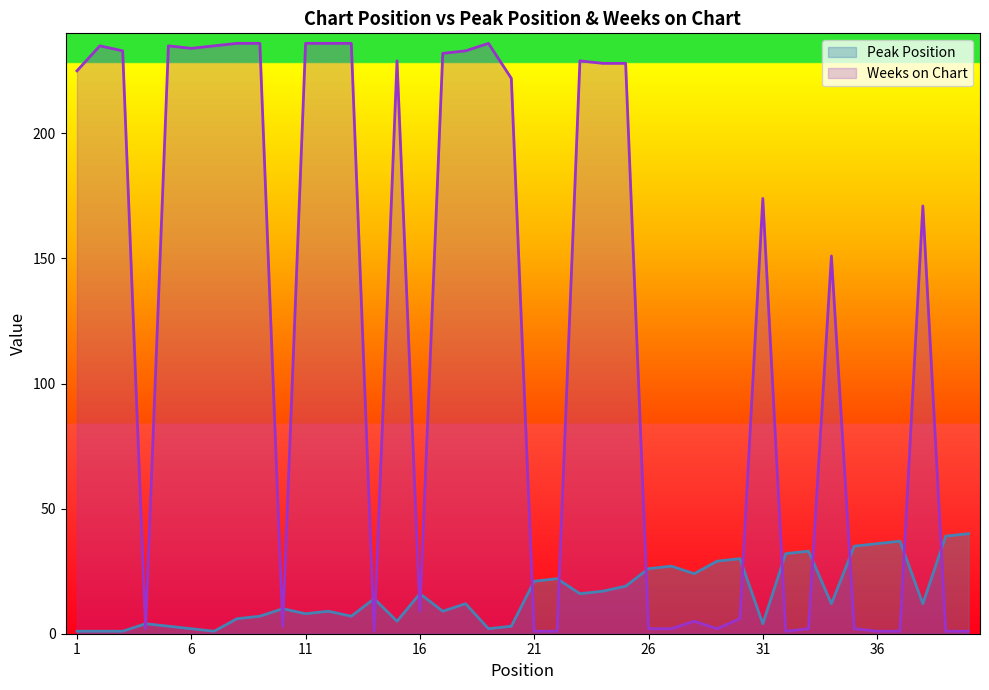

In Peak Position, how many points are lower than both neighbors (excluding endpoints)?

11